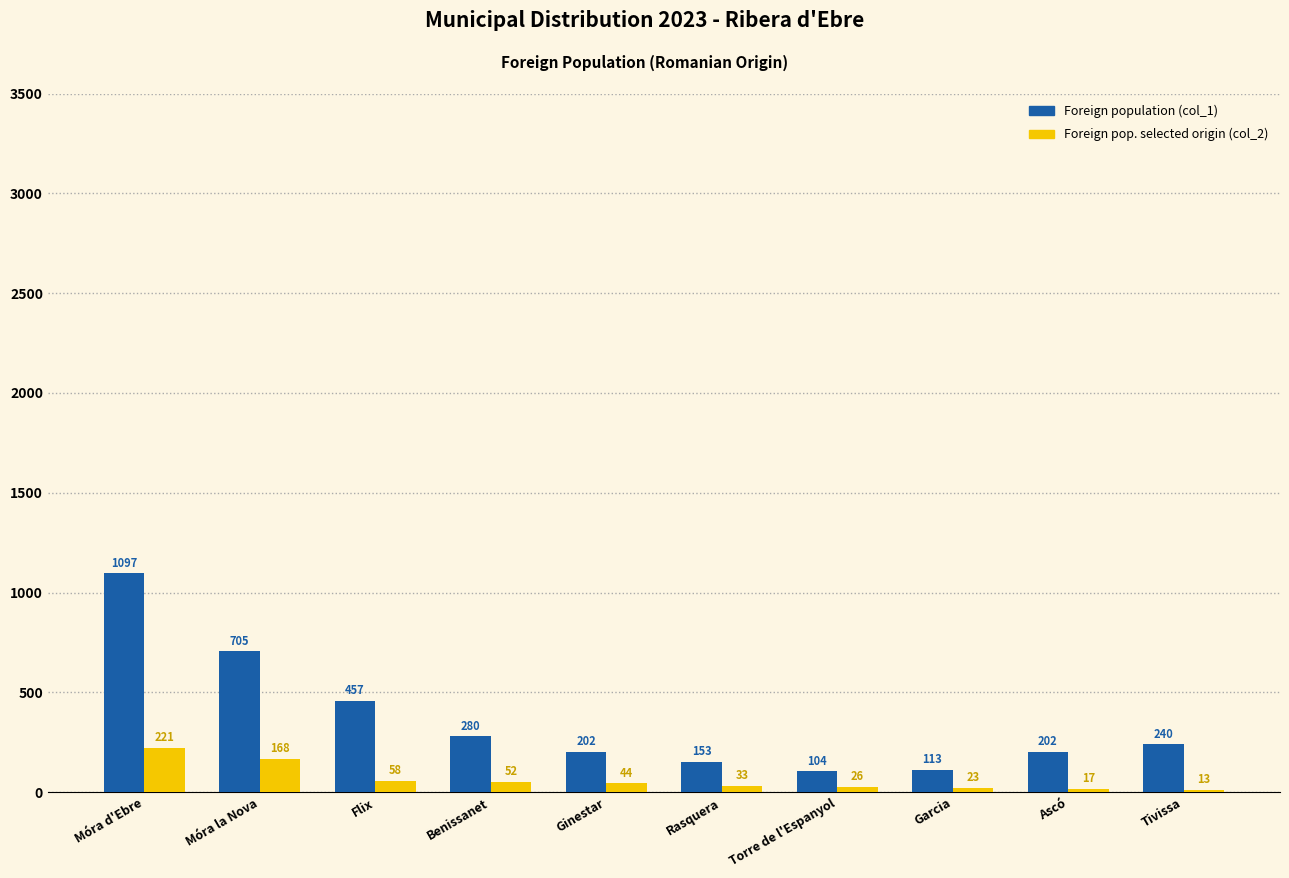

The value of Foreign population (col_1) at Rasquera is 153. True or false?

True